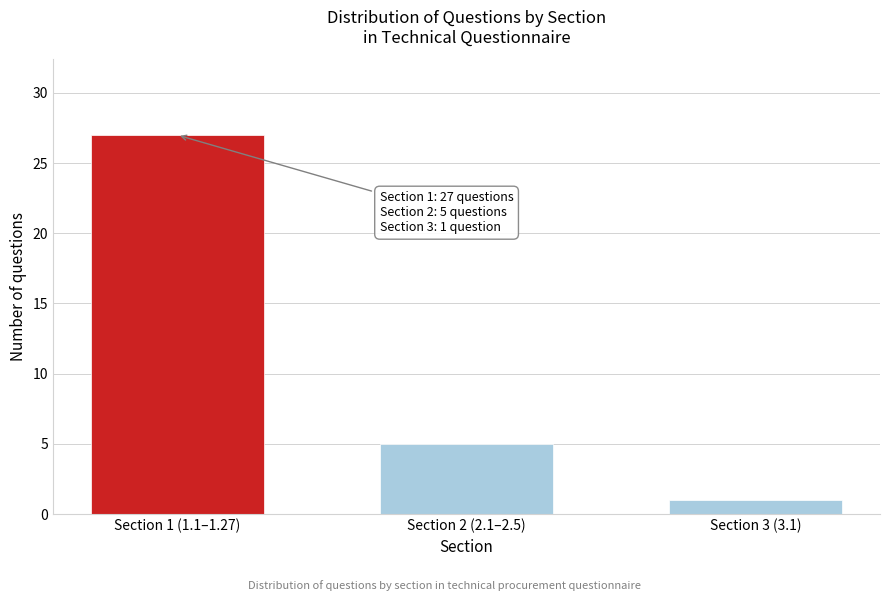

Reading right to left, extract all data points from this chart.

Section 3 (3.1)=1	Section 2 (2.1–2.5)=5	Section 1 (1.1–1.27)=27